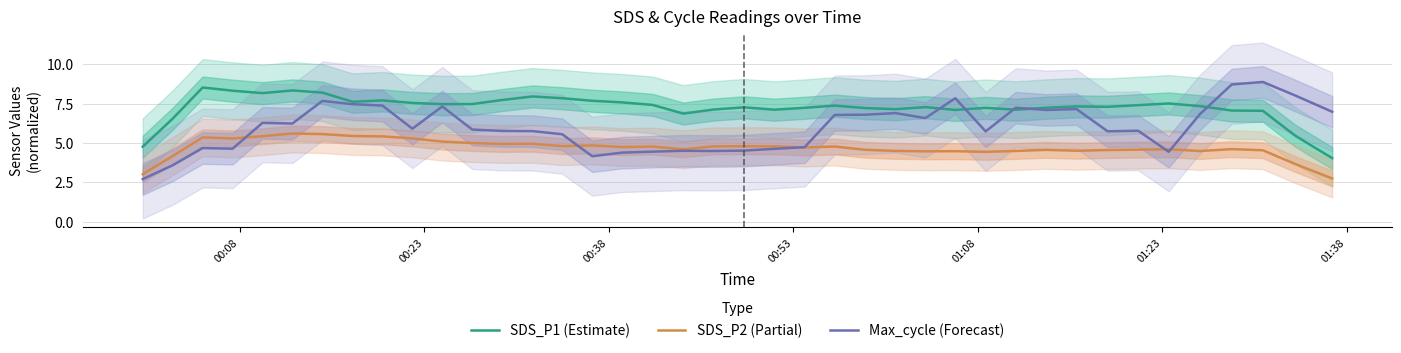

What are all the series names shown in the legend?

SDS_P1 (Estimate), SDS_P2 (Partial), Max_cycle (Forecast)